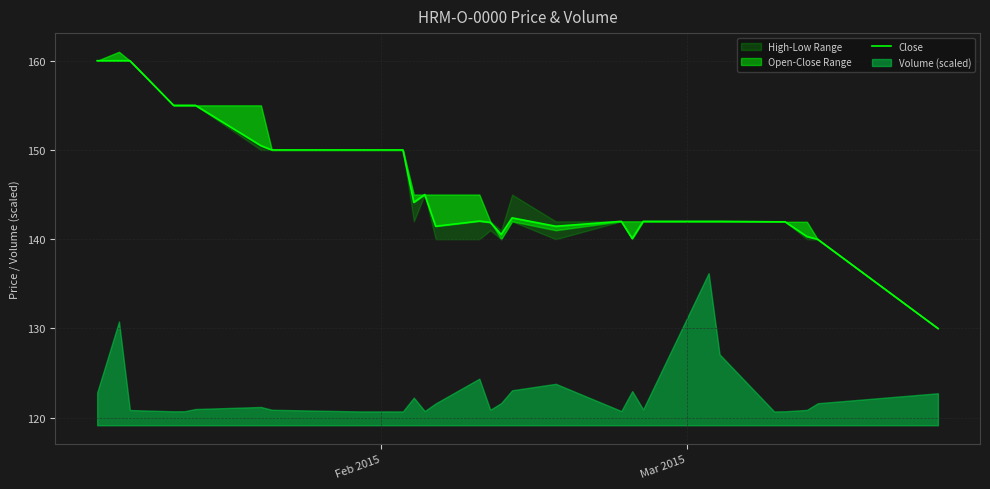

What is the value of the 2nd point from the left?

160.0